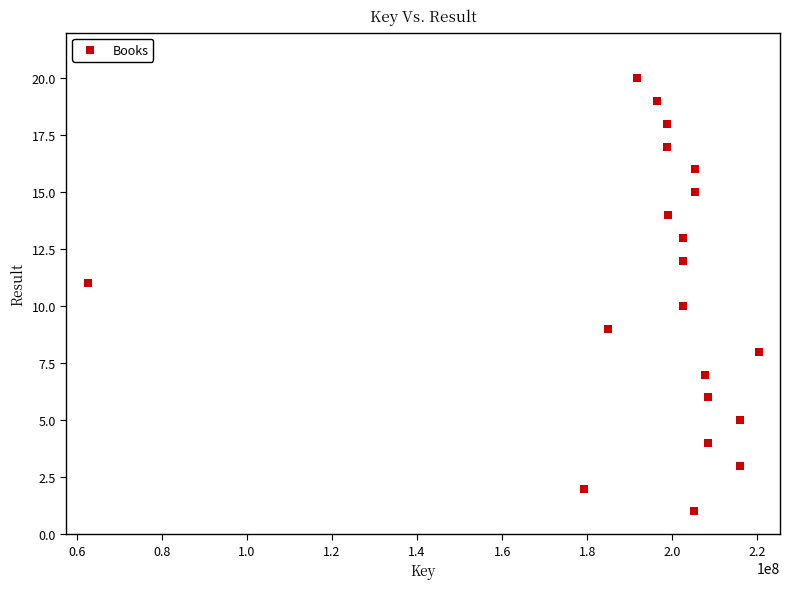

What is the range of Y values (max minus min)?

19